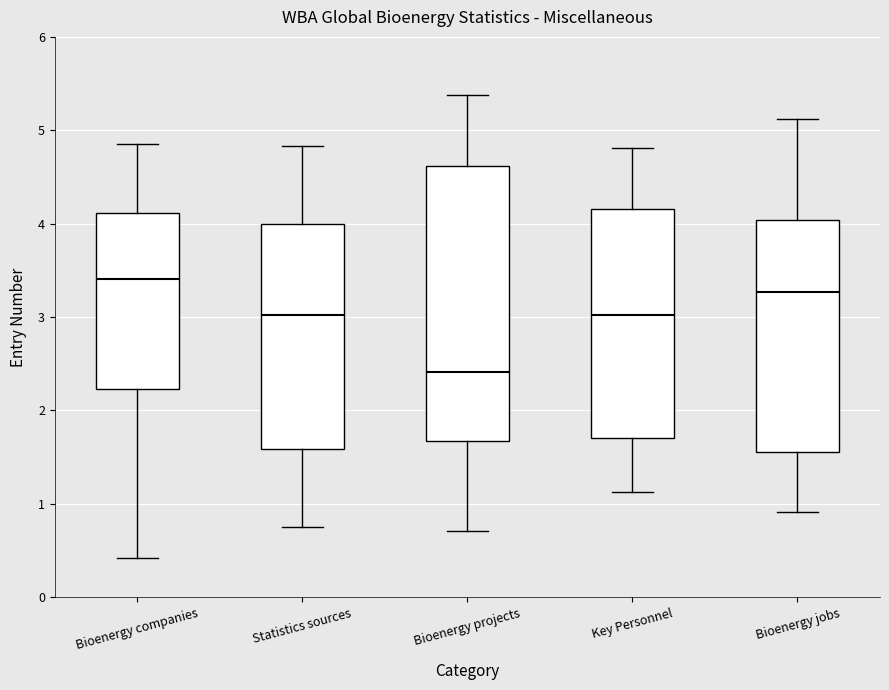

Comparing the boxes themselves (not the whiskers), which one is the tallest?

Bioenergy projects